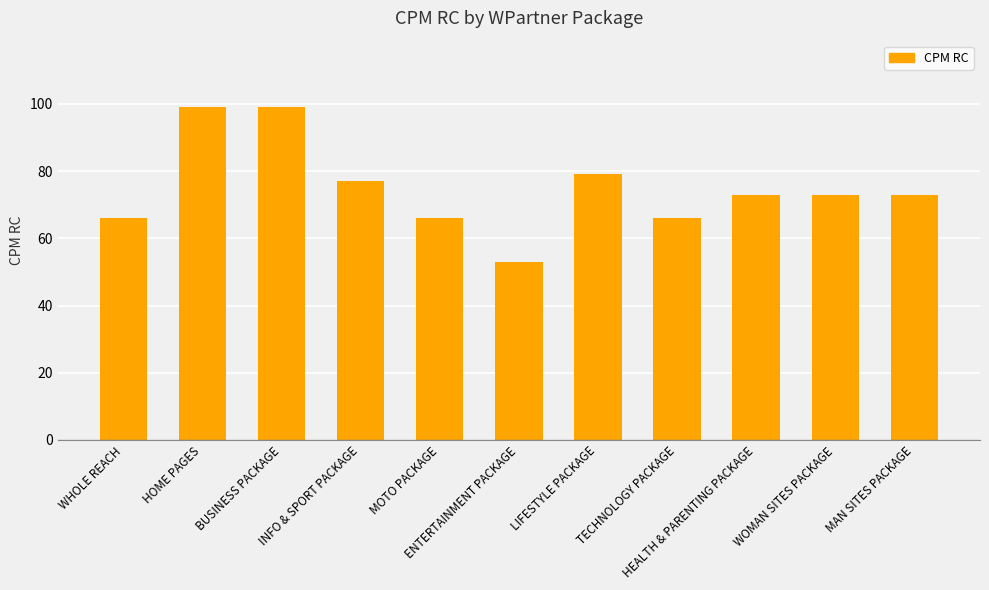

Are the bars horizontal?

No